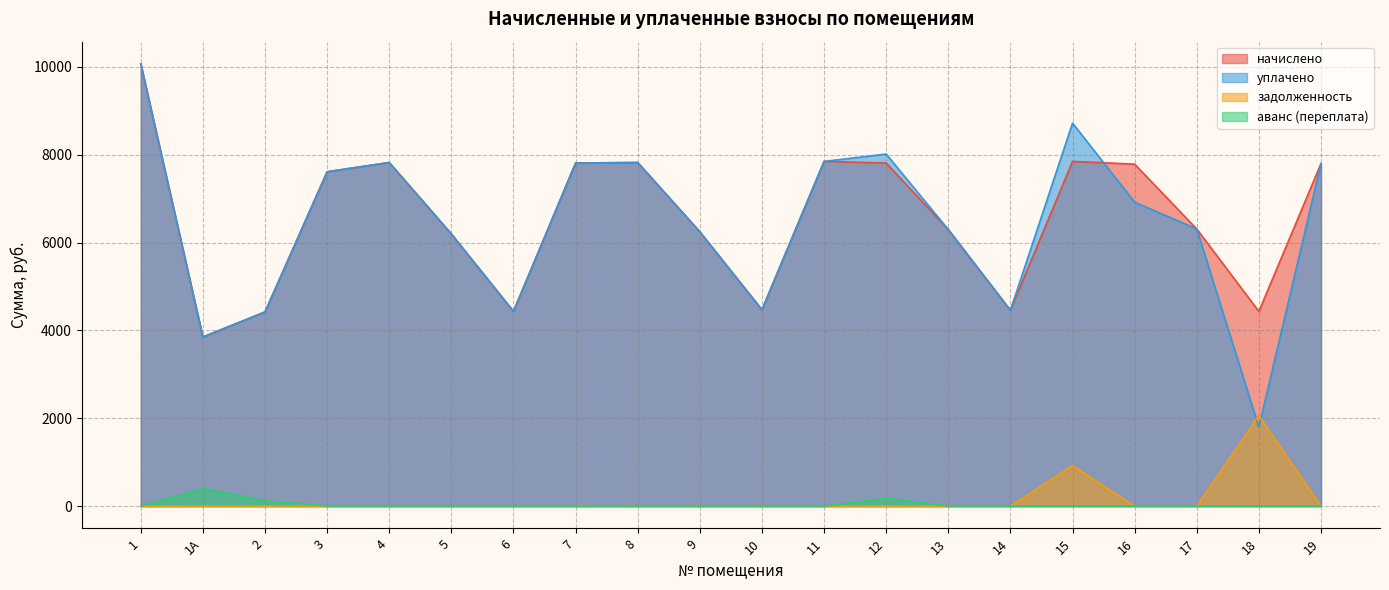

List the series in order of their peak value, lowest first.

аванс (переплата), задолженность, начислено, уплачено